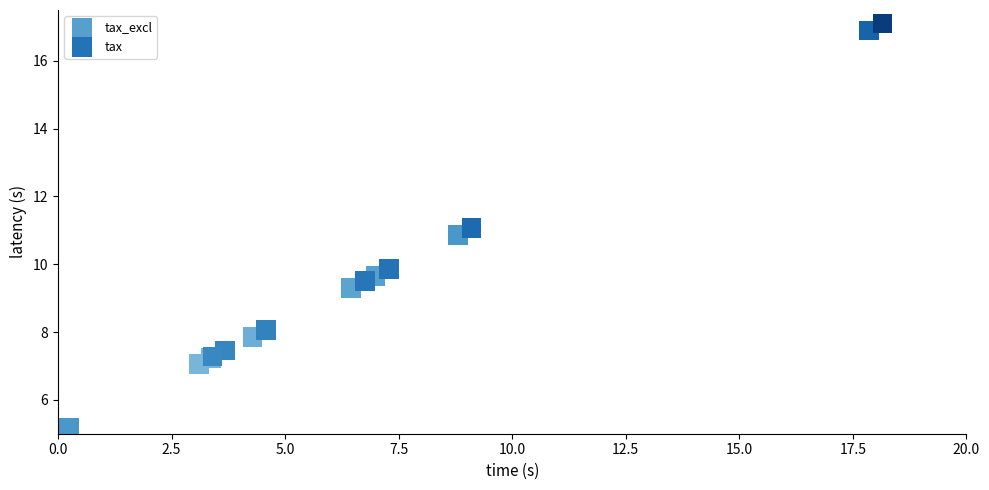

Which series reaches the minimum Y coordinate?

tax_excl